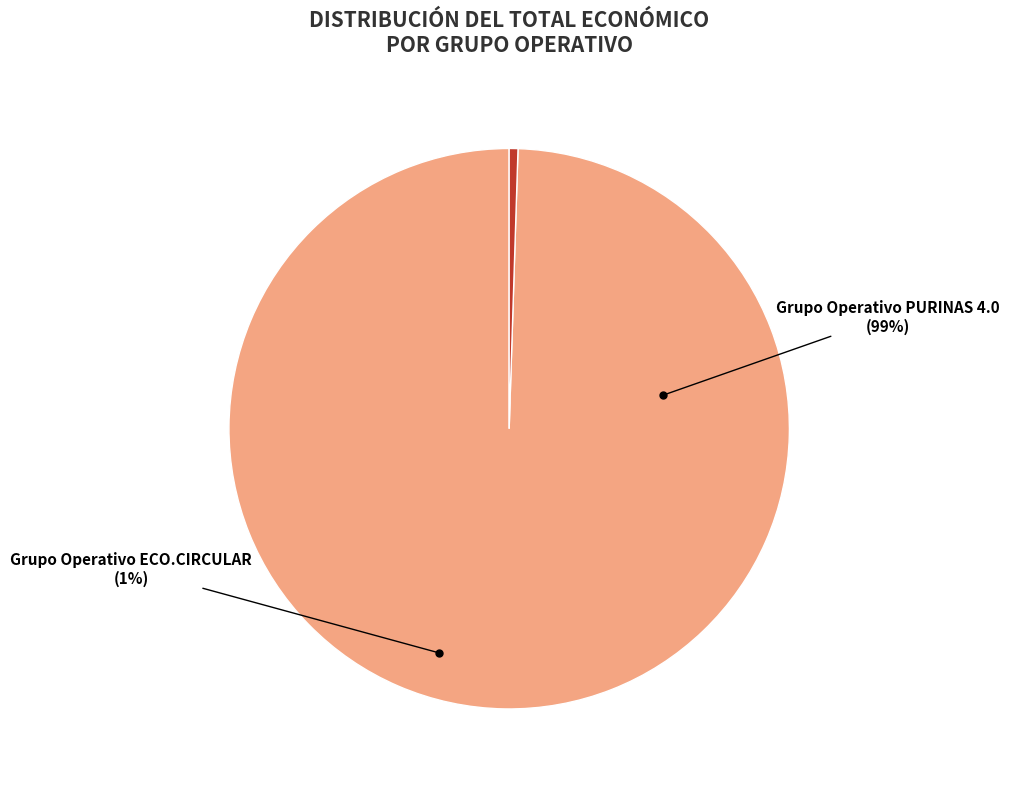

Which category has the biggest portion of the pie?

Grupo Operativo PURINAS 4.0